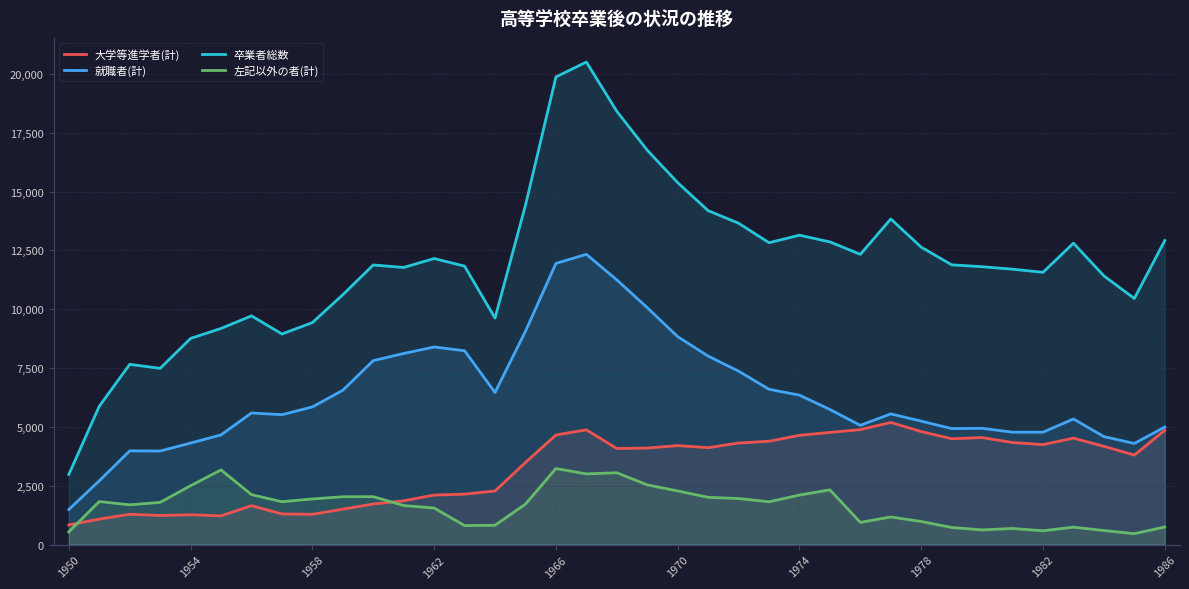

Rank the series by their average value, from highest to lowest.

卒業者総数, 就職者(計), 大学等進学者(計), 左記以外の者(計)